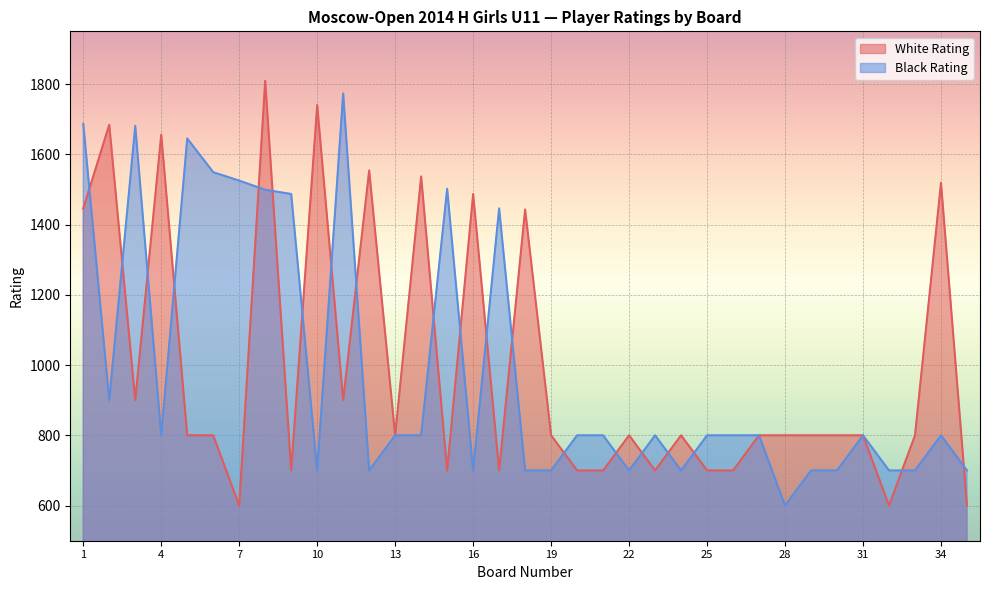

How many categories are shown in the chart?

35